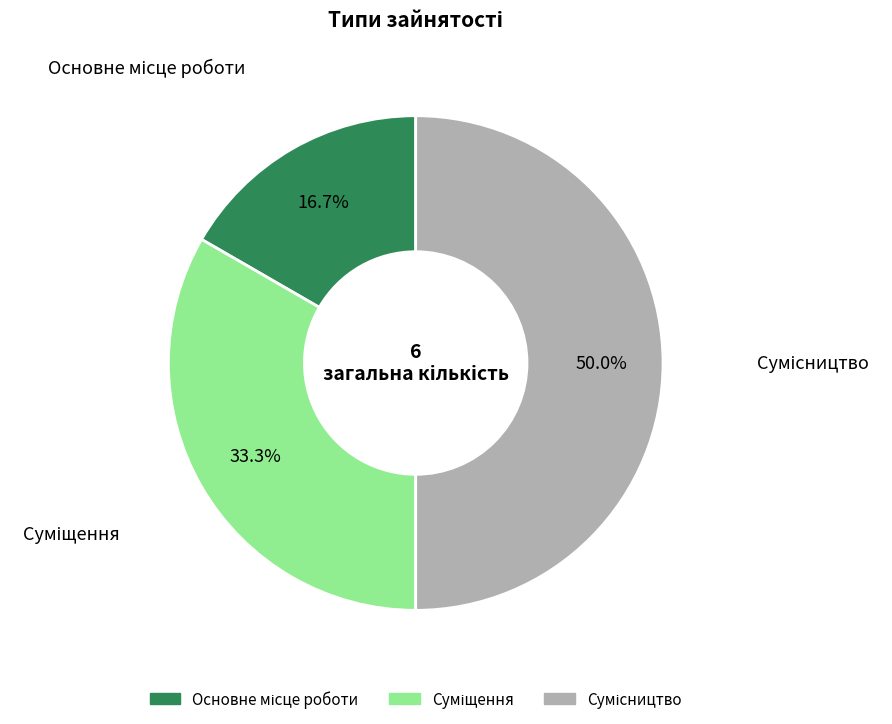

How many segments does this pie chart have?

3